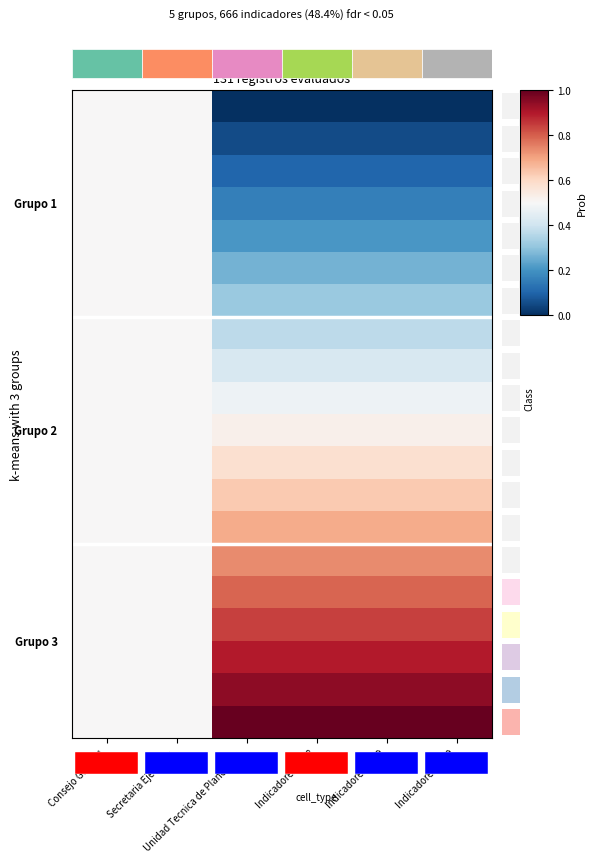

What is the maximum value shown in the chart?

1.0